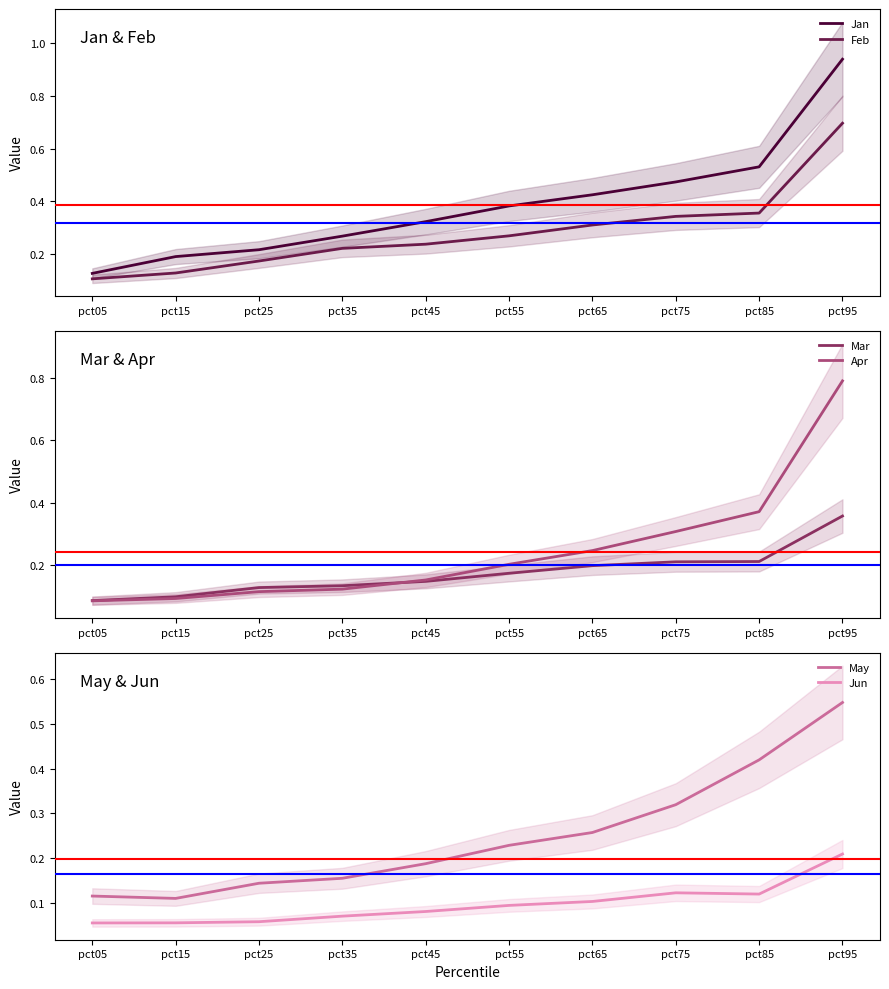

True or false: May and Jun intersect in this chart.

False